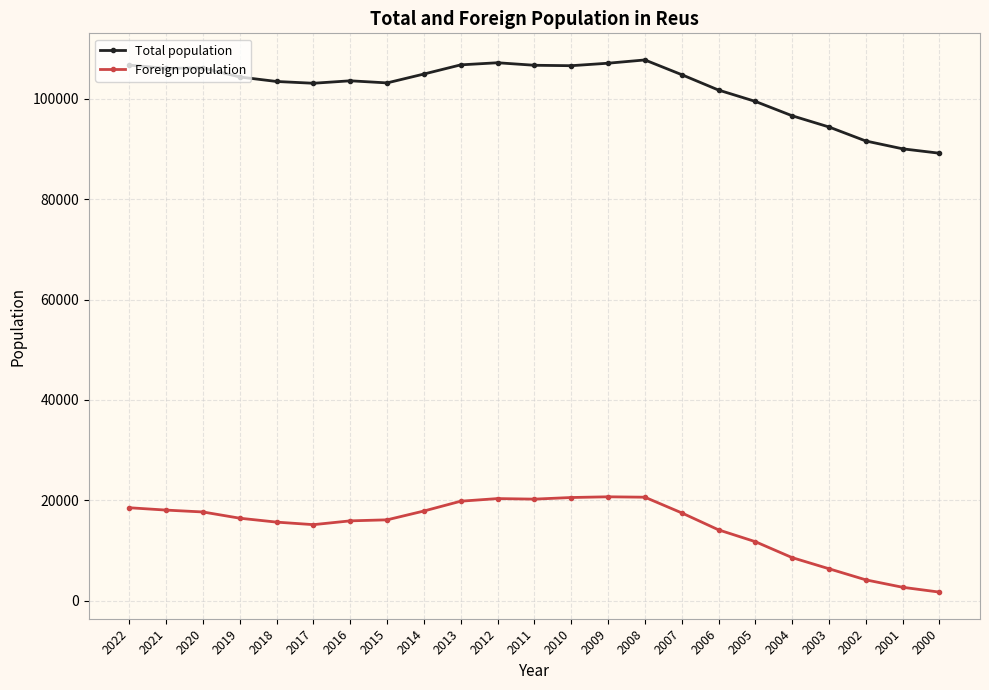

At how many categories does at least one series exceed 77446?

23